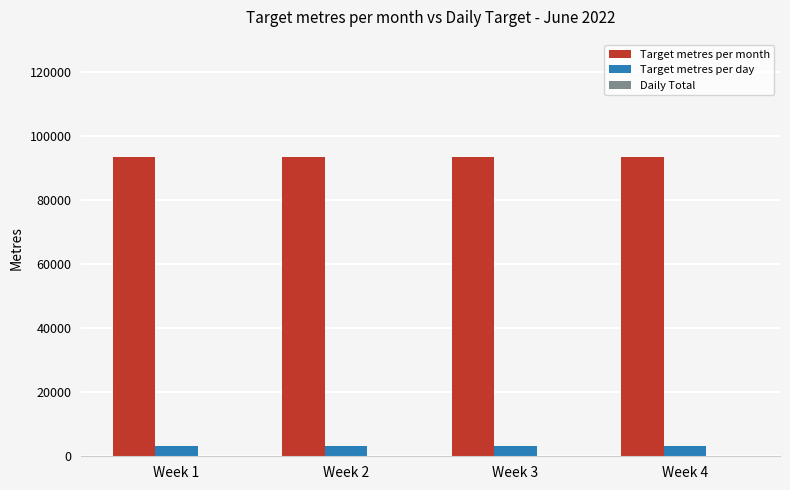

How many distinct data groups are displayed?

2